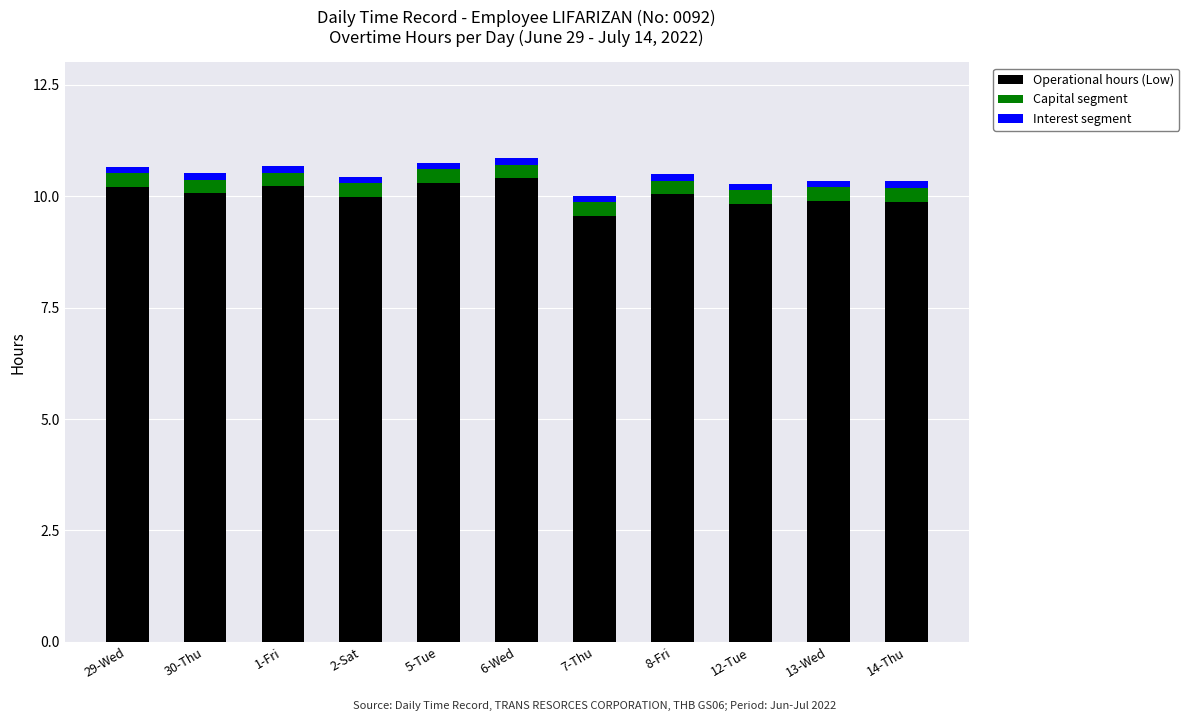

What is the minimum value for Operational hours (Low)?

9.6